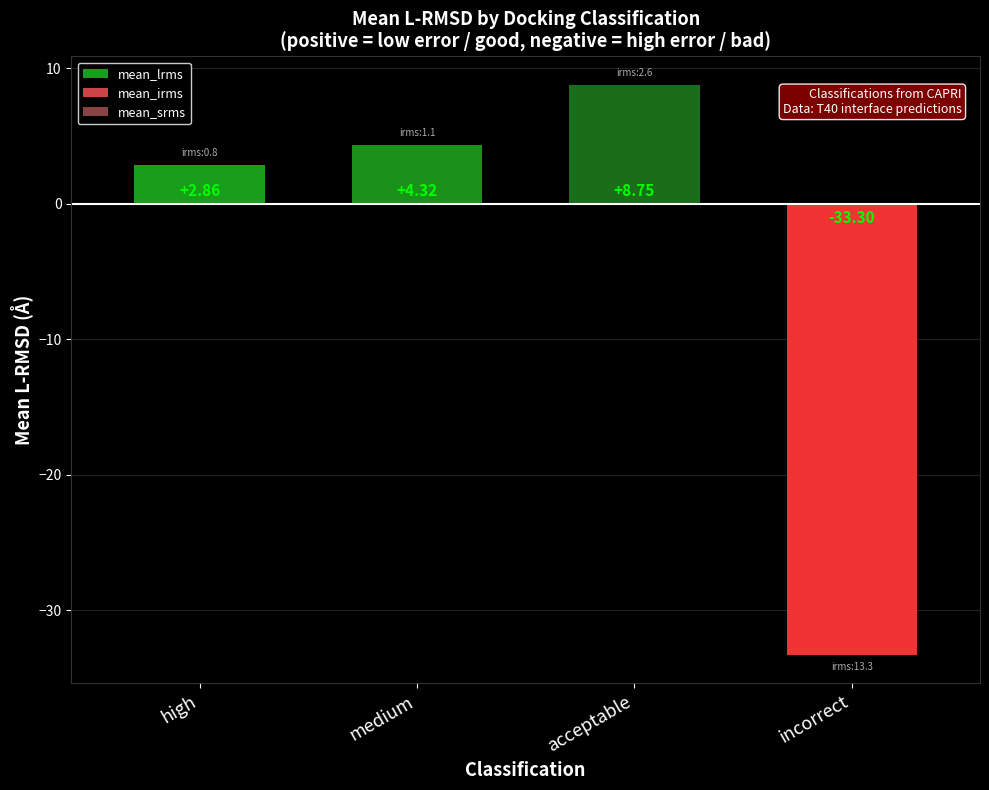

Are the bars grouped side by side (vs. stacked)?

No